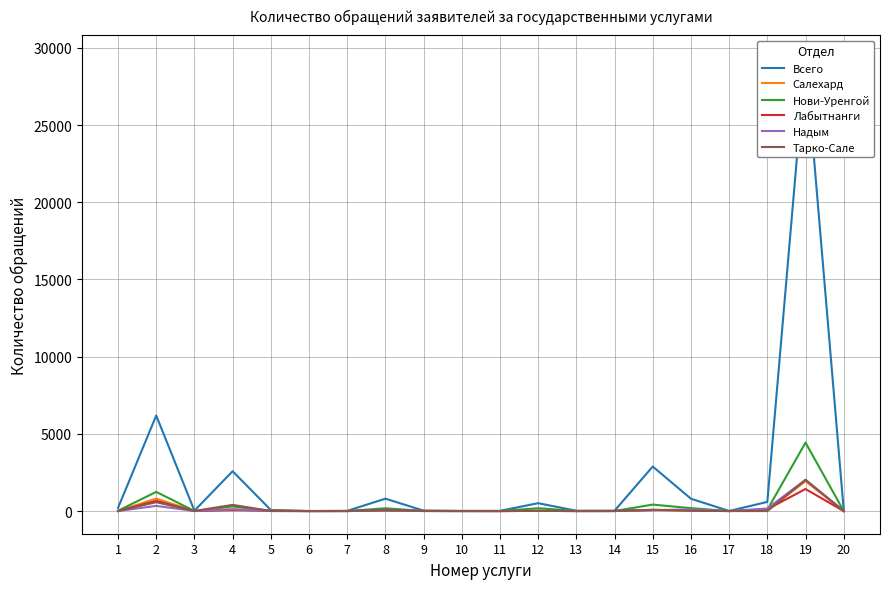

What are all the series names shown in the legend?

Всего, Салехард, Нови-Уренгой, Лабытнанги, Надым, Тарко-Сале